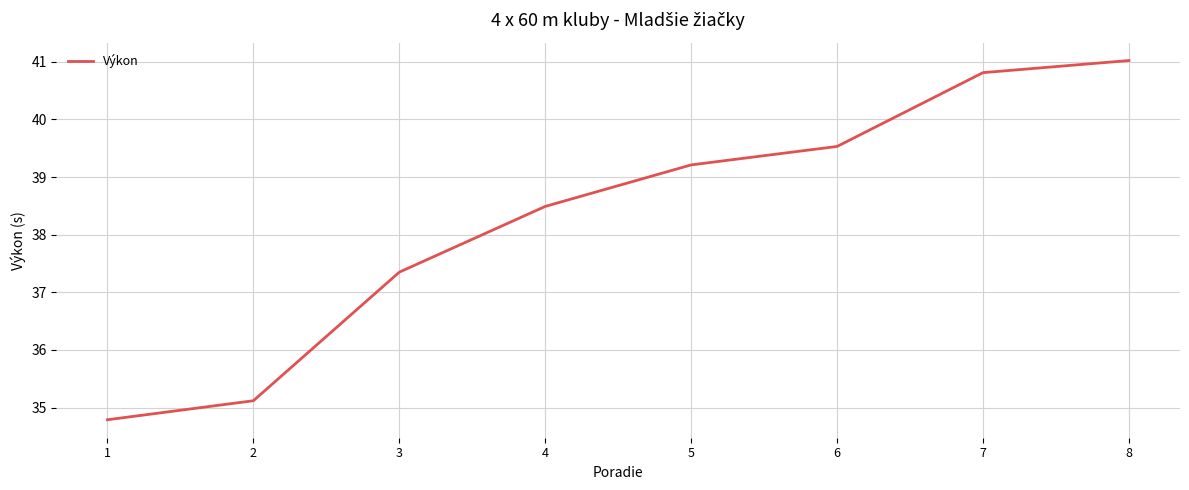

True or false: the data shows 51.9 at 1.

False